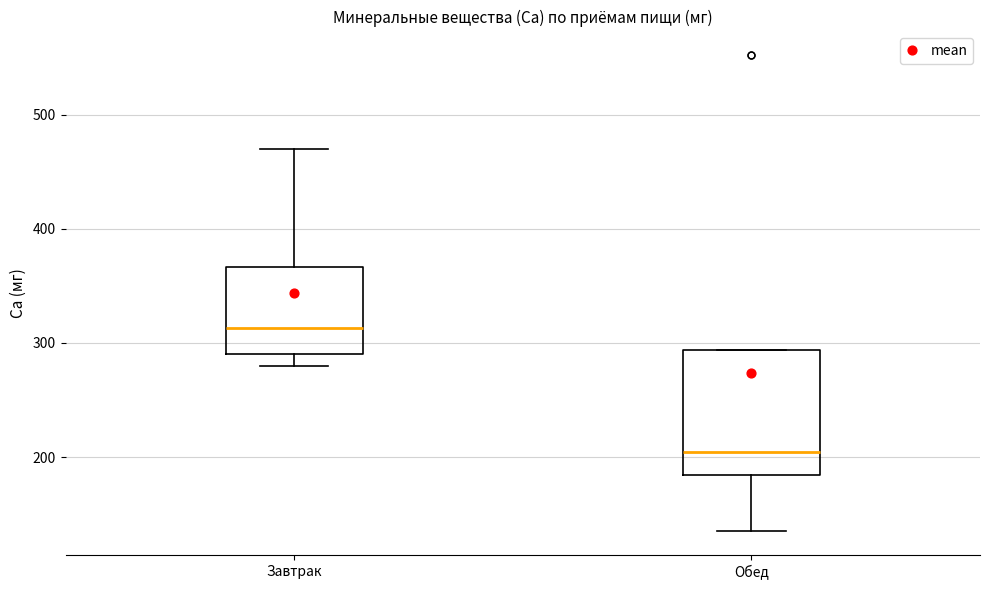

Reading left to right, transcribe this box plot: for each box, give where its median line is, the range the box spans, and where its two whiskers end, as read against the y-axis. The values are not printed on the chart, so give them approximately, as read against the axis.

Завтрак: median 310, box 290 to 370, whiskers 280 to 470
Обед: median 200, box 180 to 290, whiskers 140 to 290